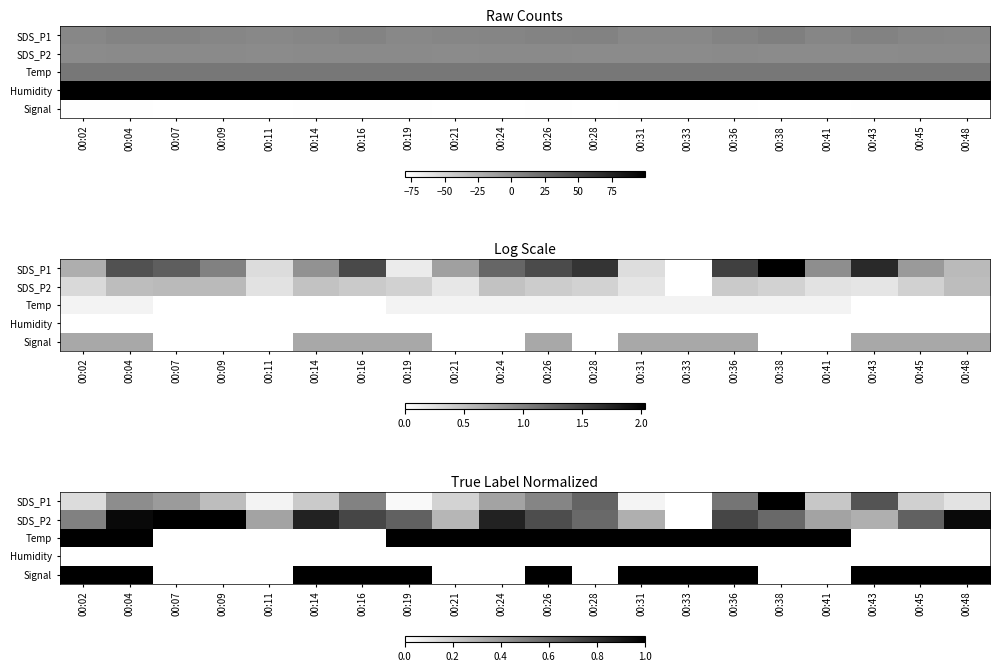

At which category does the chart reach its minimum across all series?

00:33